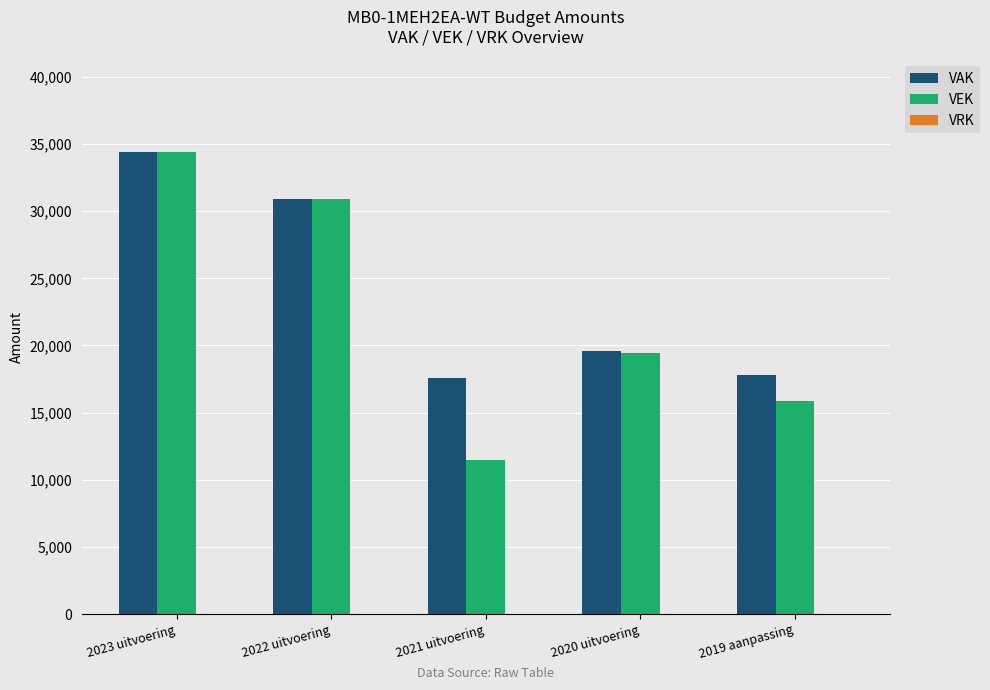

Count the number of categories in the chart.

5